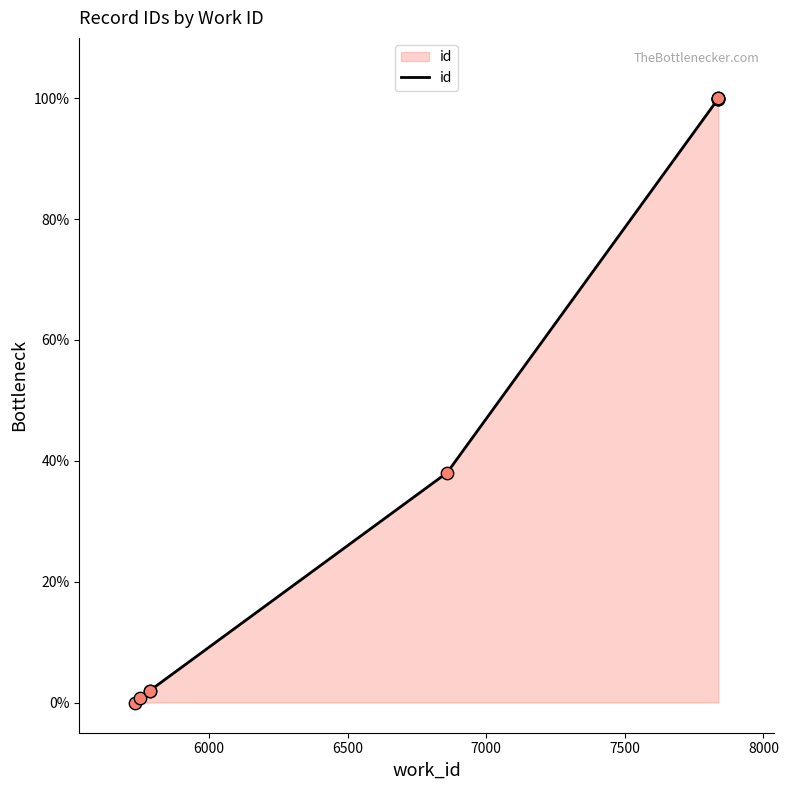

Which has a higher value, 5732 or 7837?

7837